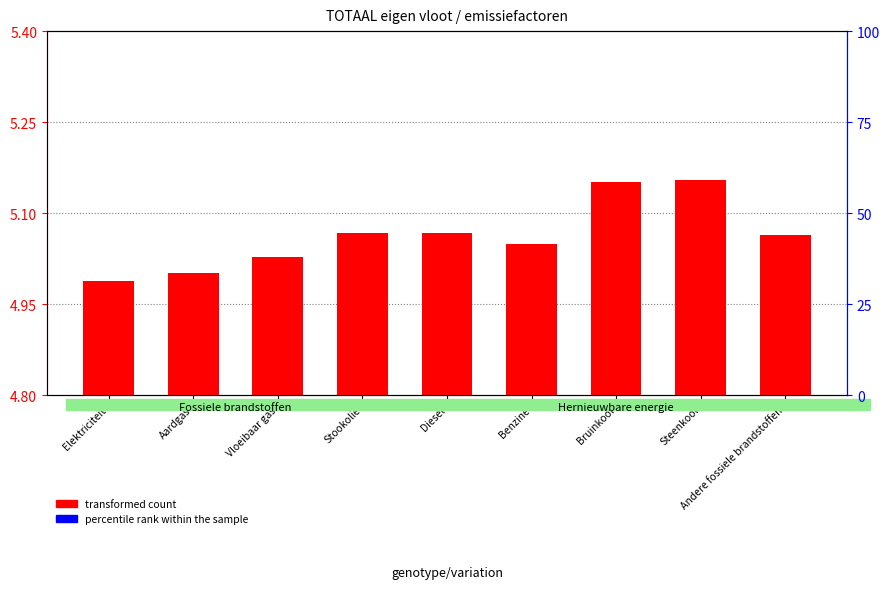

At which category does the chart reach its peak across all series?

Steenkool